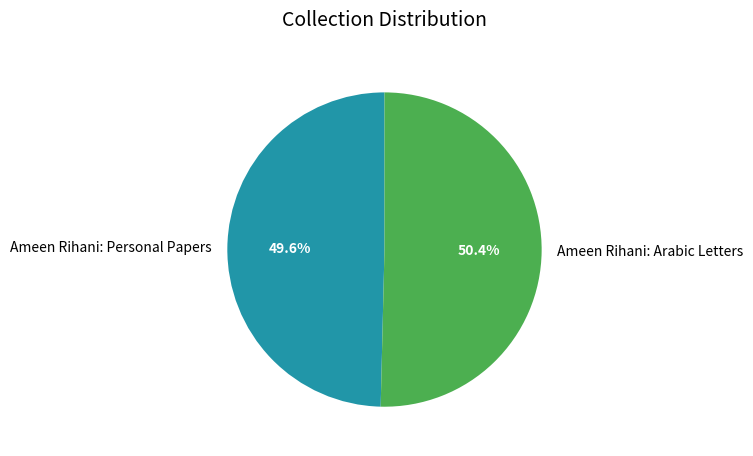

Which has a higher value, Ameen Rihani: Arabic Letters or Ameen Rihani: Personal Papers?

Ameen Rihani: Arabic Letters